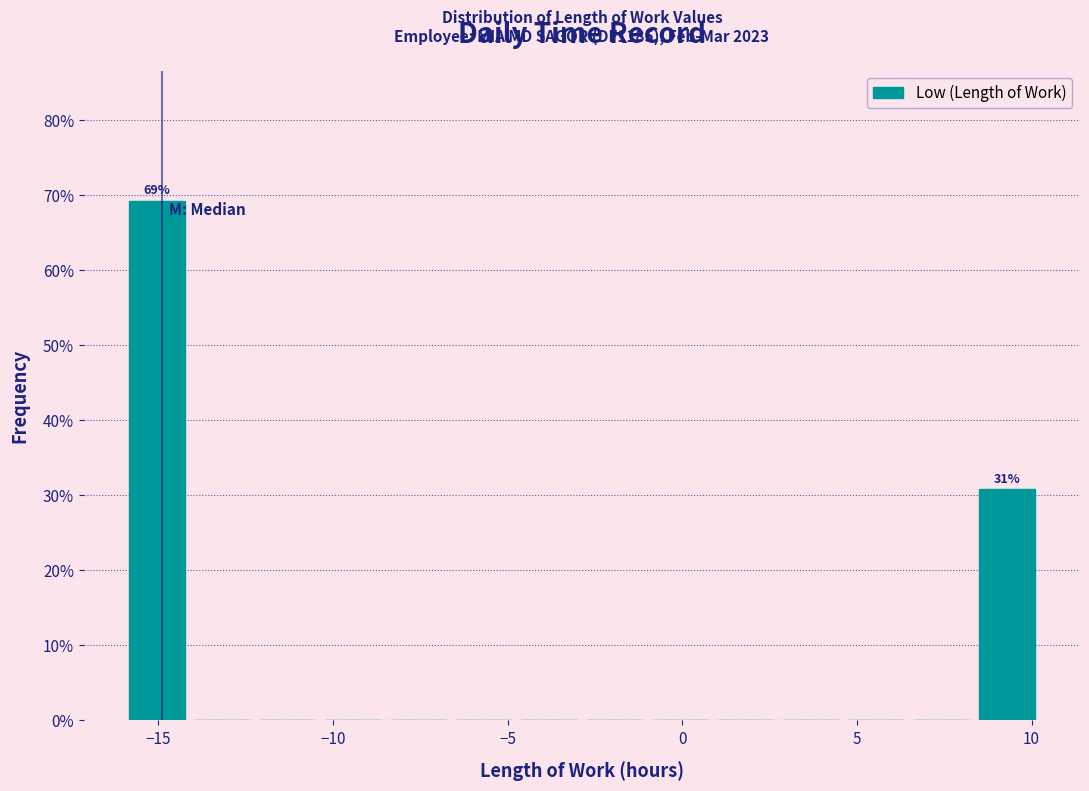

Read against the x-axis, roughly where is the centre of the tallest bar?

-15.0